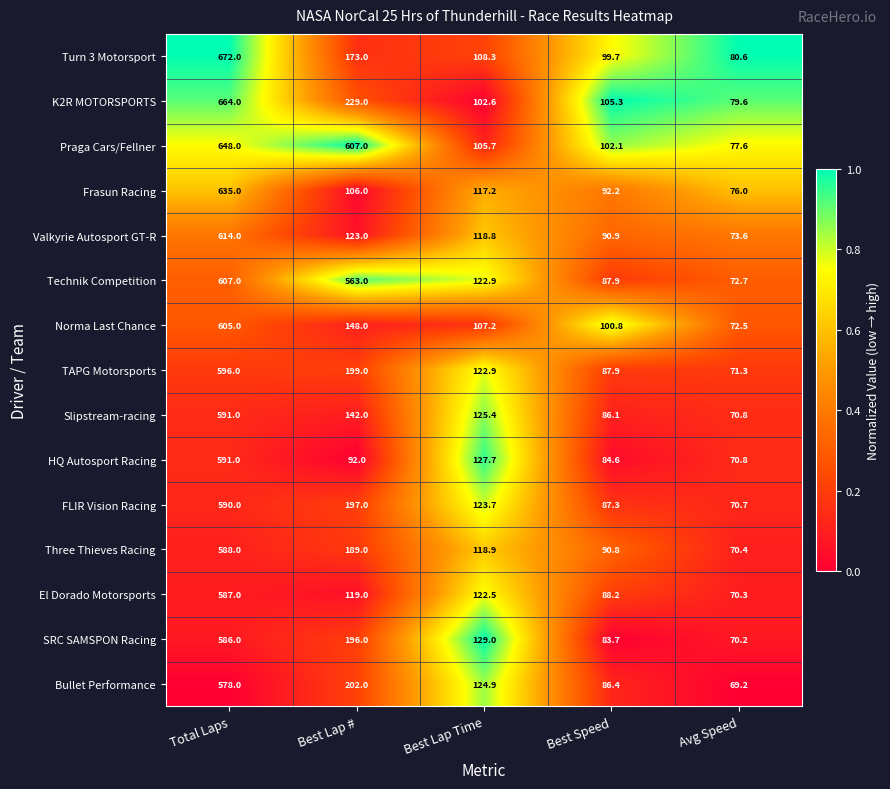

What is the spread (max minus min) of values at Best Lap #?

515.0